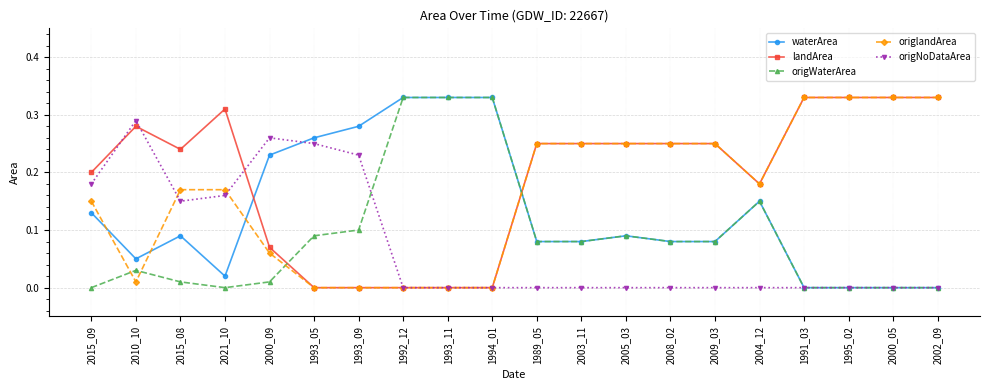

What is the label of the 1st point from the right?

2002_09